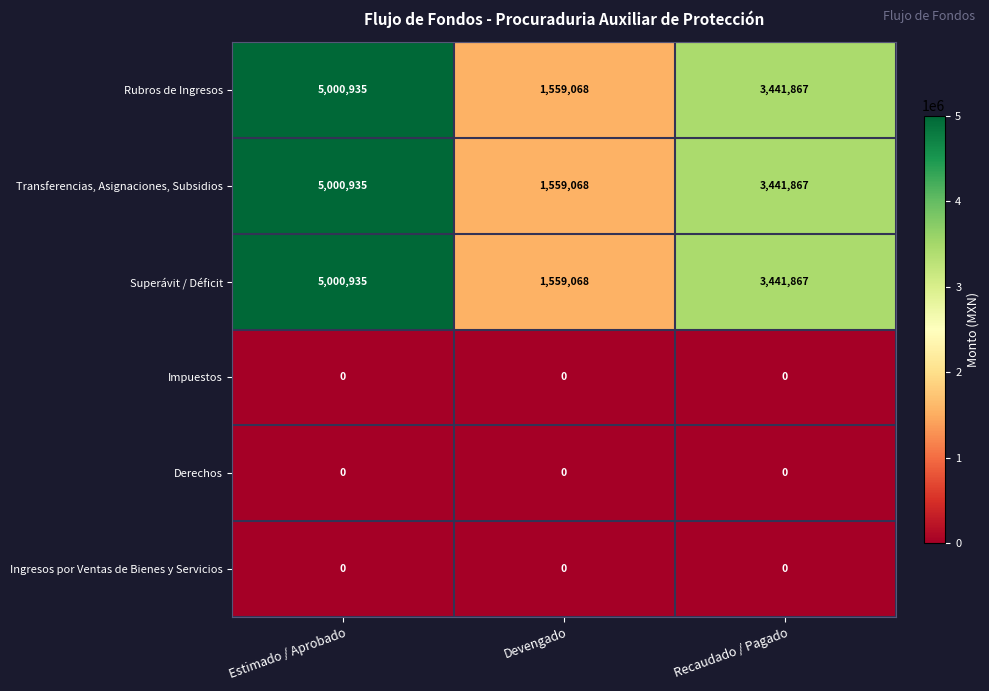

How many series are shown in this chart?

6